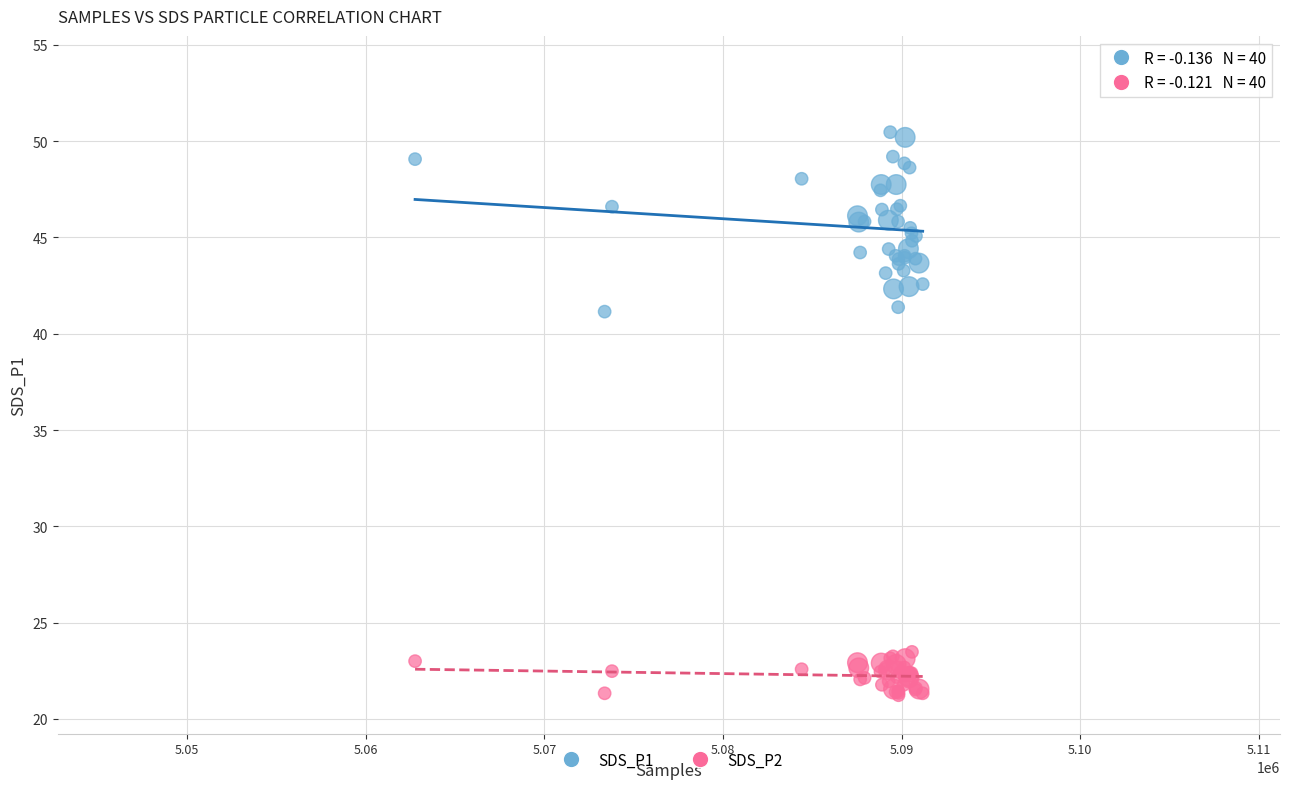

Which series reaches the minimum Y coordinate?

SDS_P2